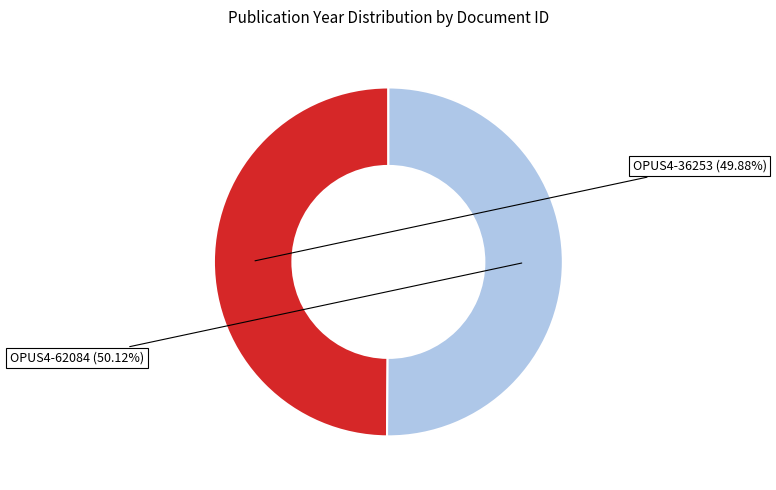

What is the ratio of the value at OPUS4-36253 to the value at OPUS4-62084?

1.0